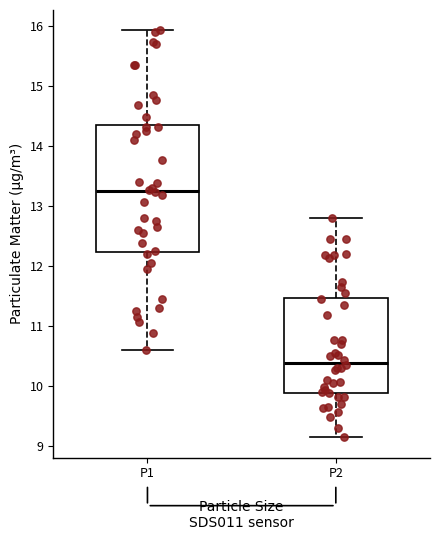

Reading left to right, transcribe this box plot: for each box, give where its median line is, the range the box spans, and where its two whiskers end, as read against the y-axis. The values are not printed on the chart, so give them approximately, as read against the axis.

P1: median 13.3, box 12.2 to 14.4, whiskers 10.6 to 15.9
P2: median 10.4, box 9.9 to 11.5, whiskers 9.2 to 12.8